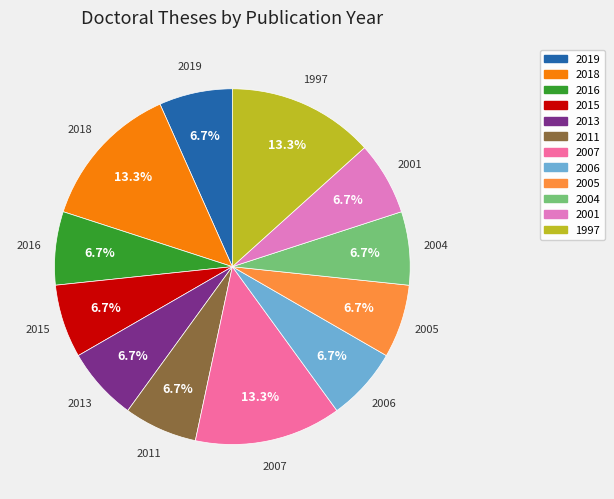

Does 2013 represent more than half of the total?

No